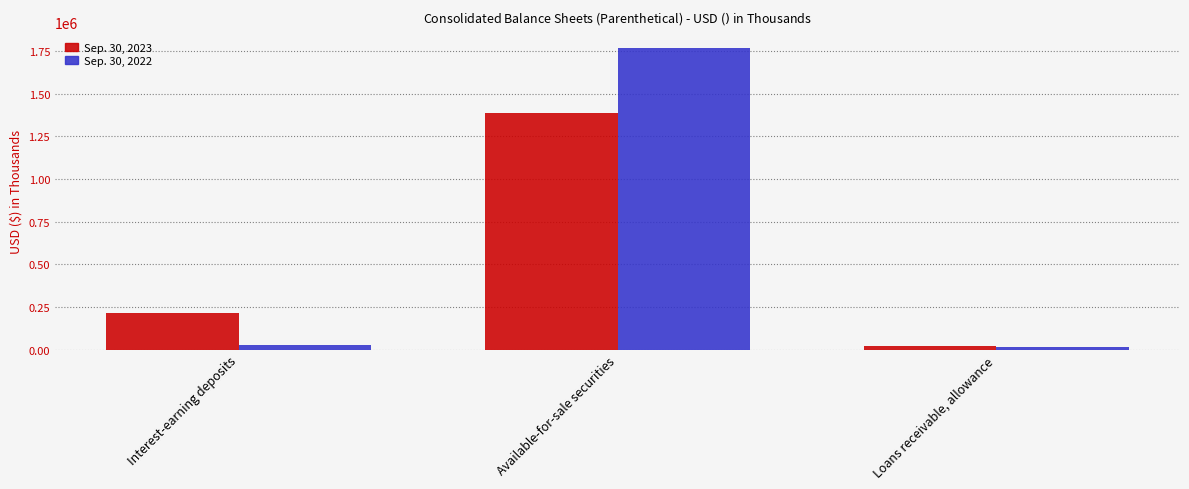

At which category is the sum across all series the highest?

Available-for-sale securities